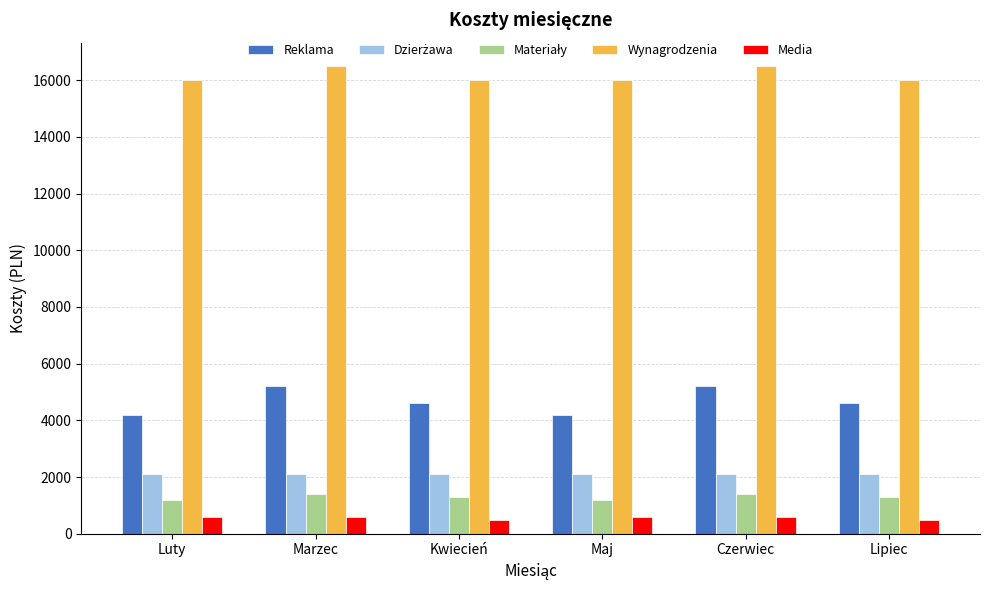

How many distinct data groups are displayed?

5